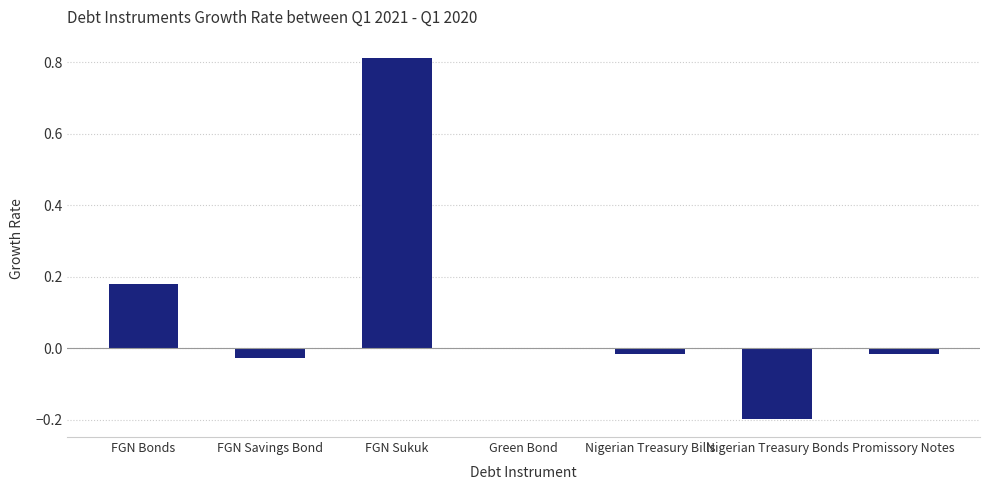

The chart shows a value of 0.0 at Green Bond. True or false?

True